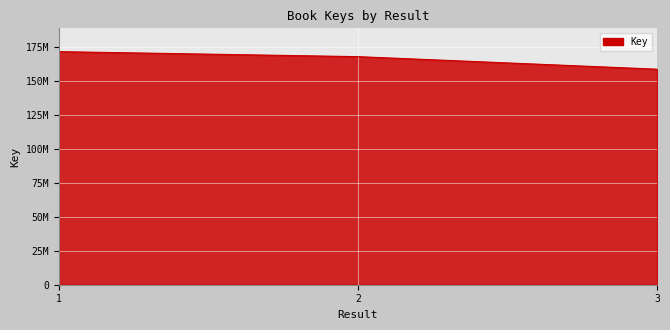

Does the chart display data point markers on the line(s)?

No